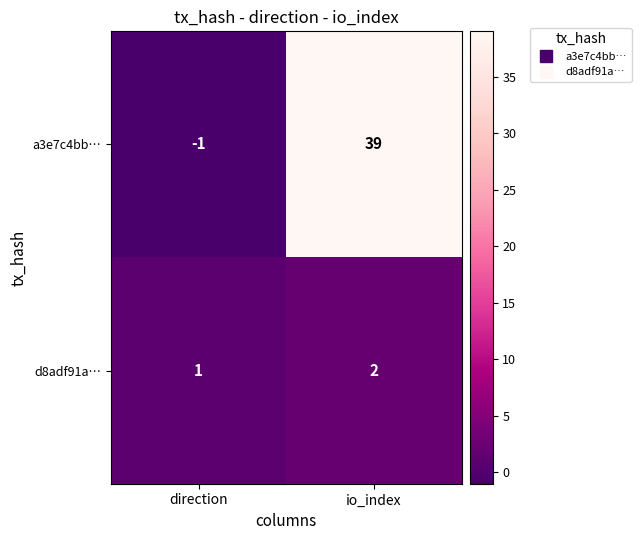

Reading left to right, transcribe all the data shown in this chart.

a3e7c4bb…: direction=-1	io_index=39
d8adf91a…: direction=1	io_index=2